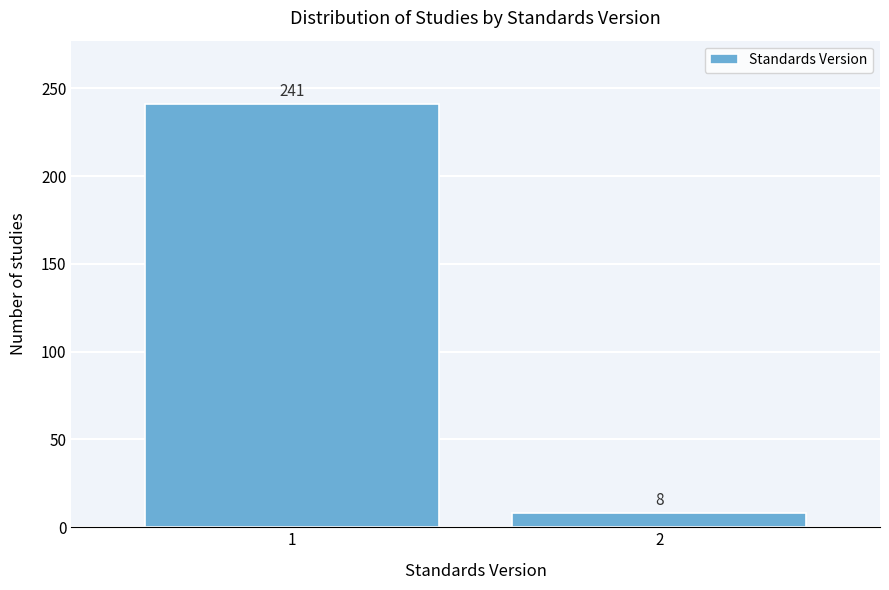

Reading left to right, what are all the values shown in this chart?

1=241	2=8